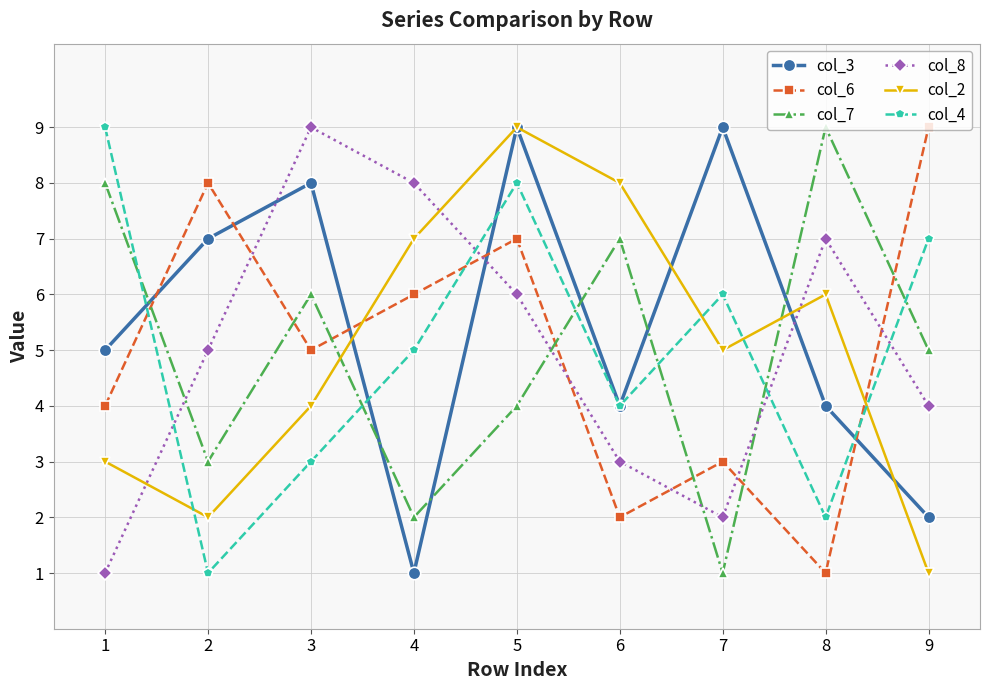

Is it true that col_8 equals 7 at 8?

True